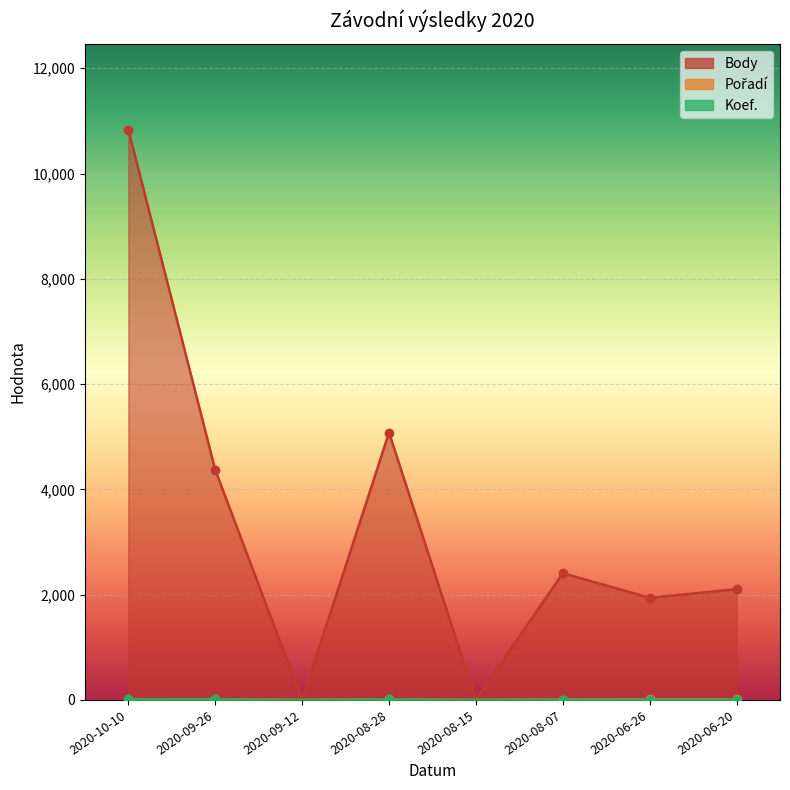

How many interior local peaks does the Koef. series have?

1